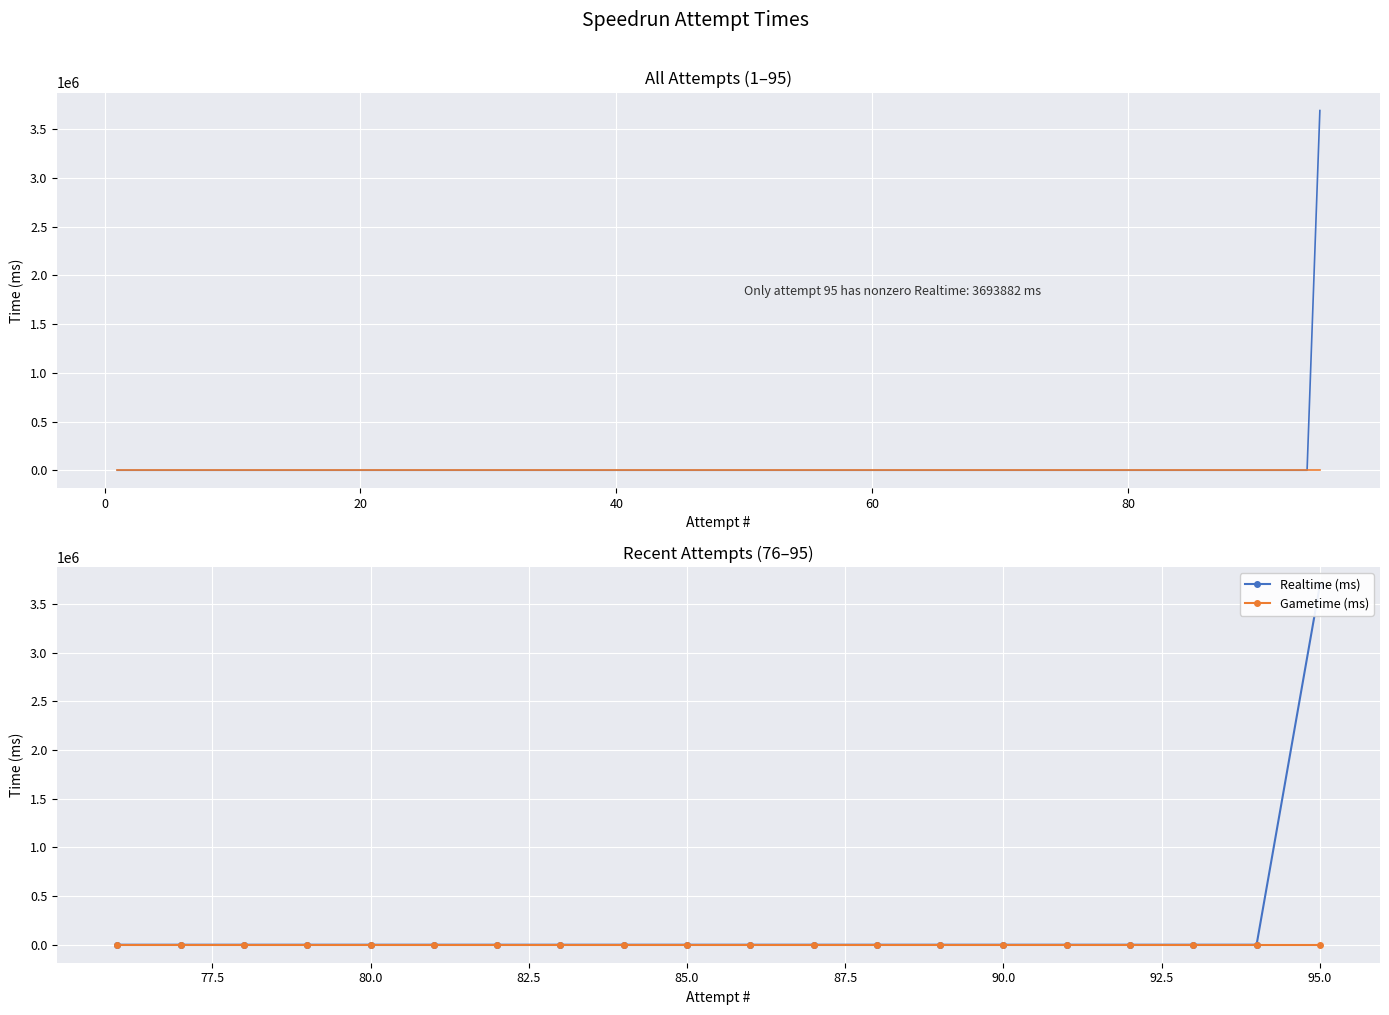

True or false: Realtime (ms) and Gametime (ms) intersect in this chart.

False